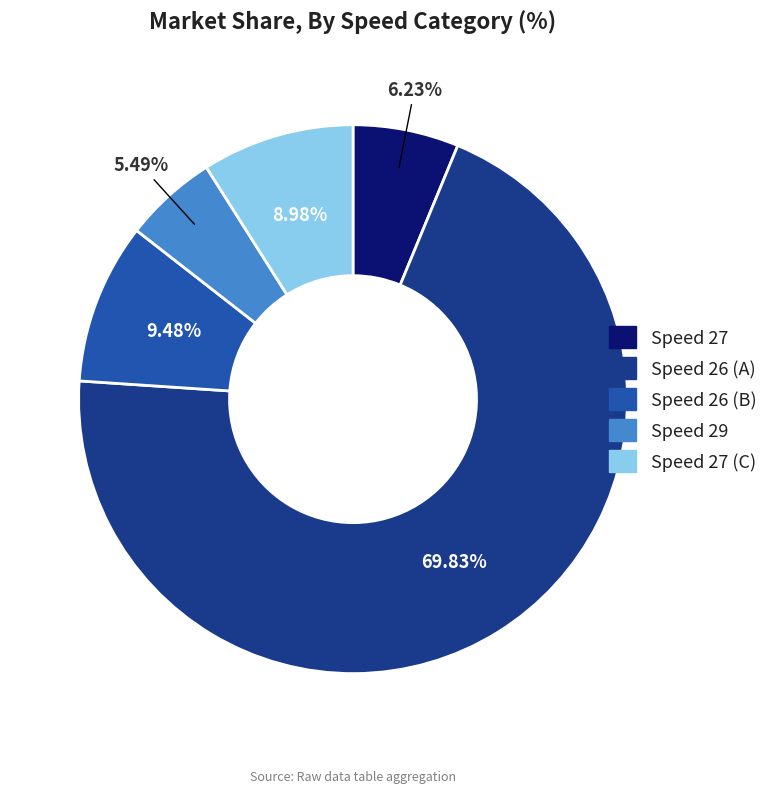

Is there a majority slice in this chart?

Yes